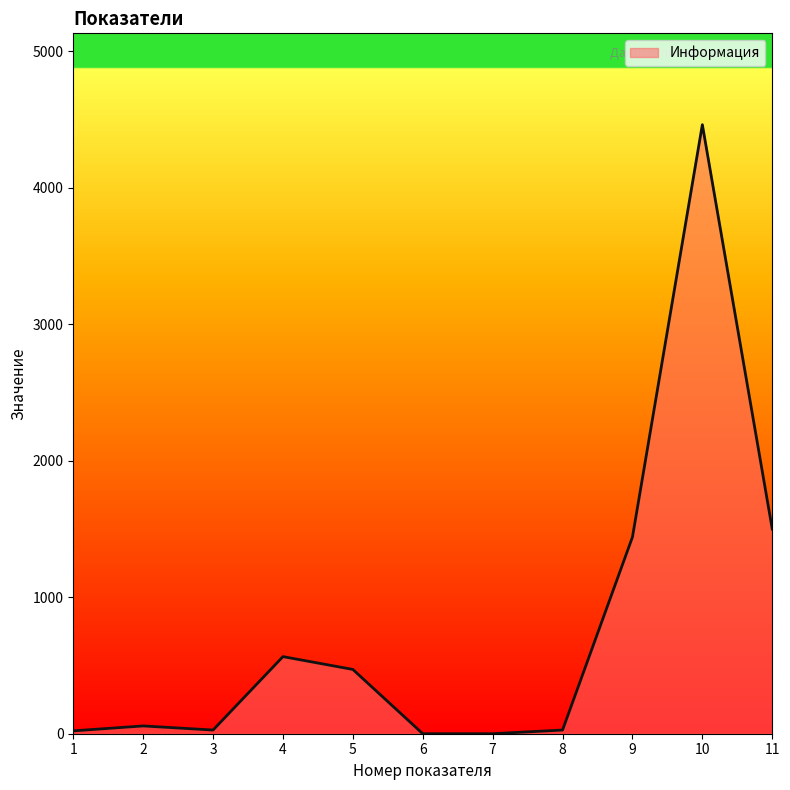

Which has a higher value, 4 or 1?

4